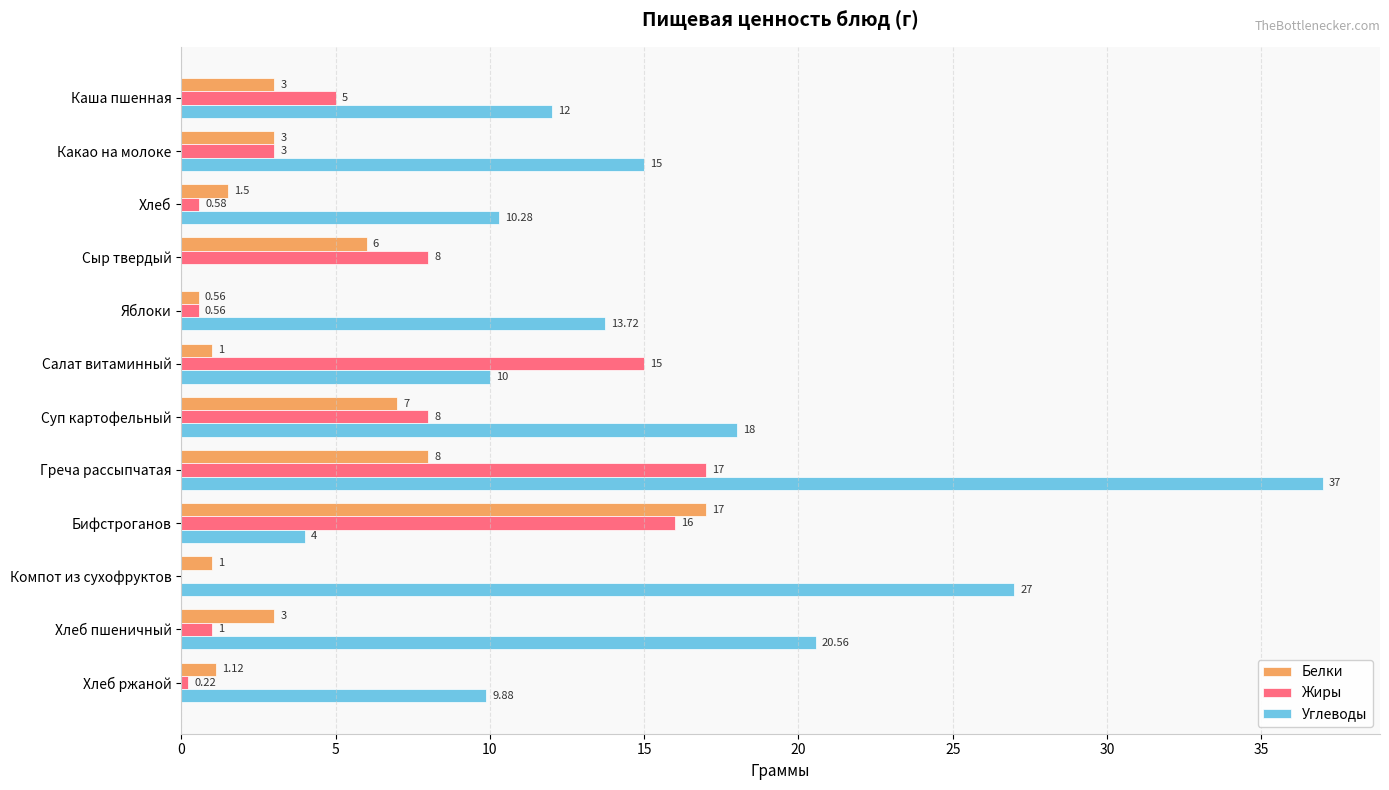

Which series has the largest total across all categories?

Углеводы